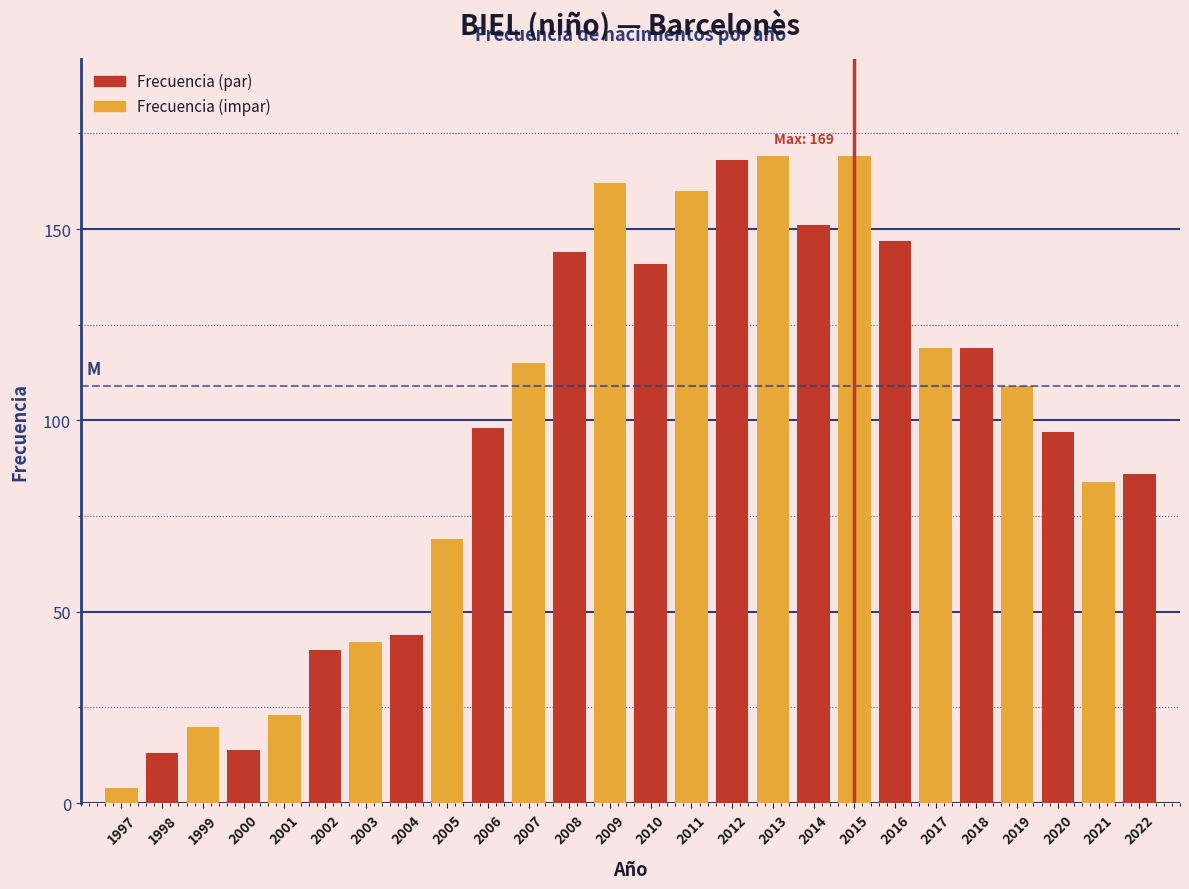

Reading right to left, transcribe all the data shown in this chart.

86	84	97	109	119	119	147	169	151	169	168	160	141	162	144	115	98	69	44	42	40	23	14	20	13	4